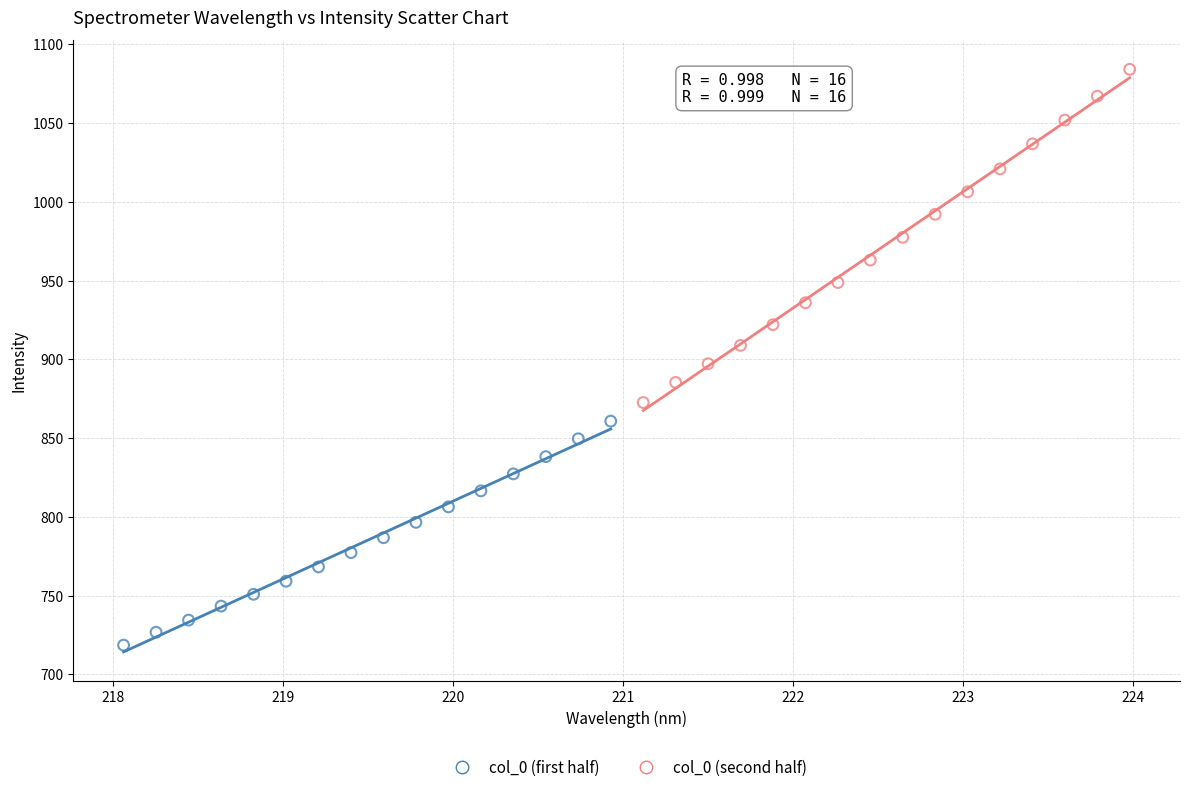

Which series has the widest spread of Y values?

col_0 (second half)